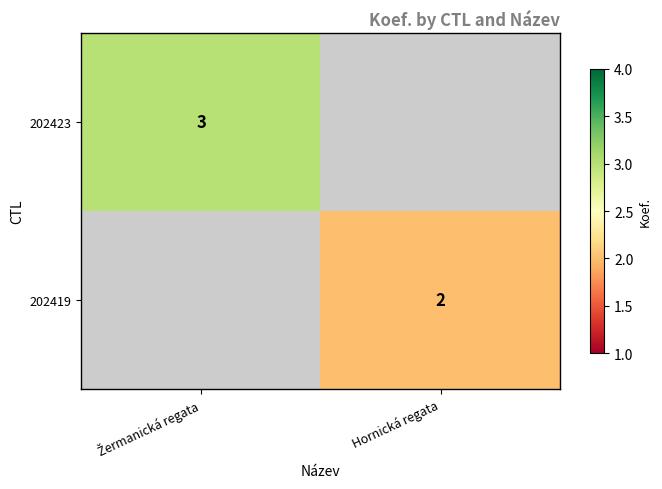

The value of 202419 at Hornická regata is 2. True or false?

True